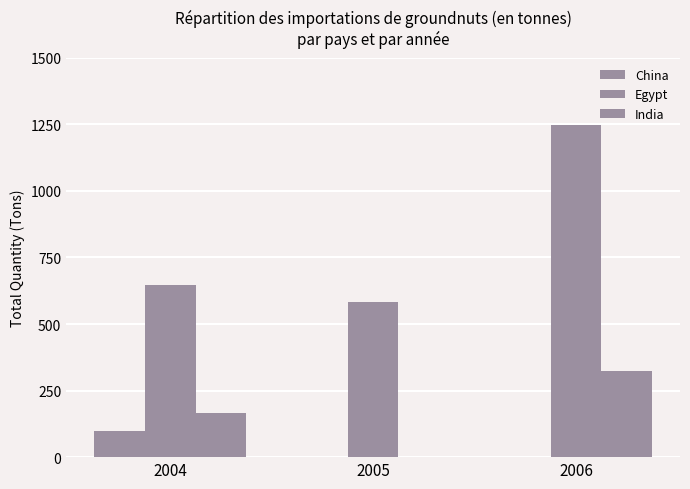

How many values in the China series exceed 0?

1